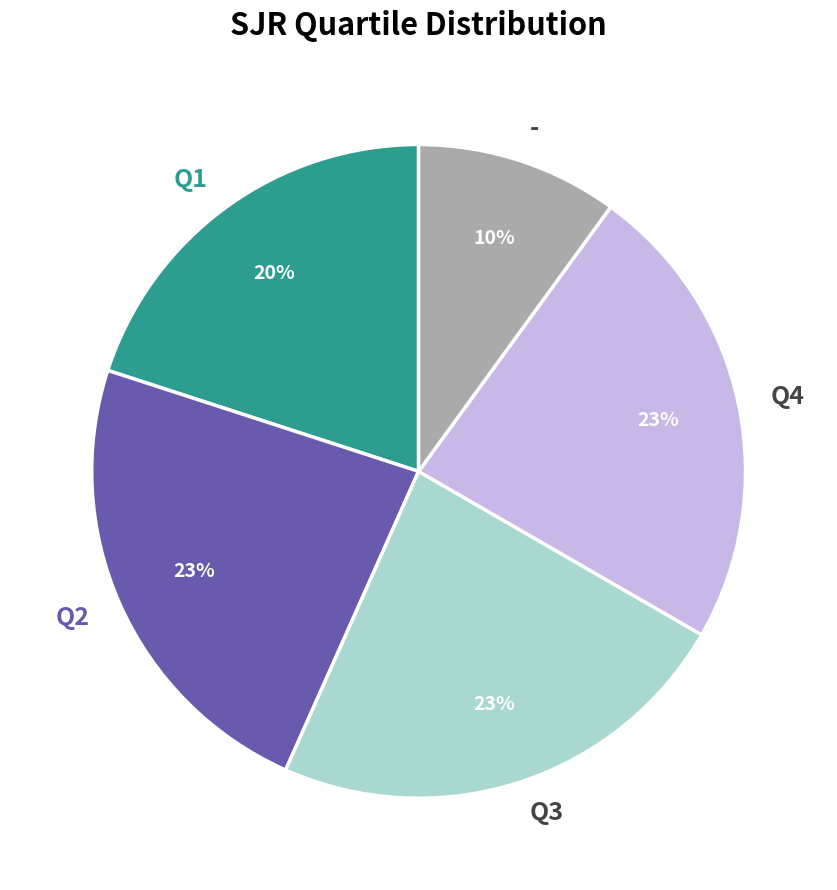

To the nearest percent, what portion does Q4 represent?

23%